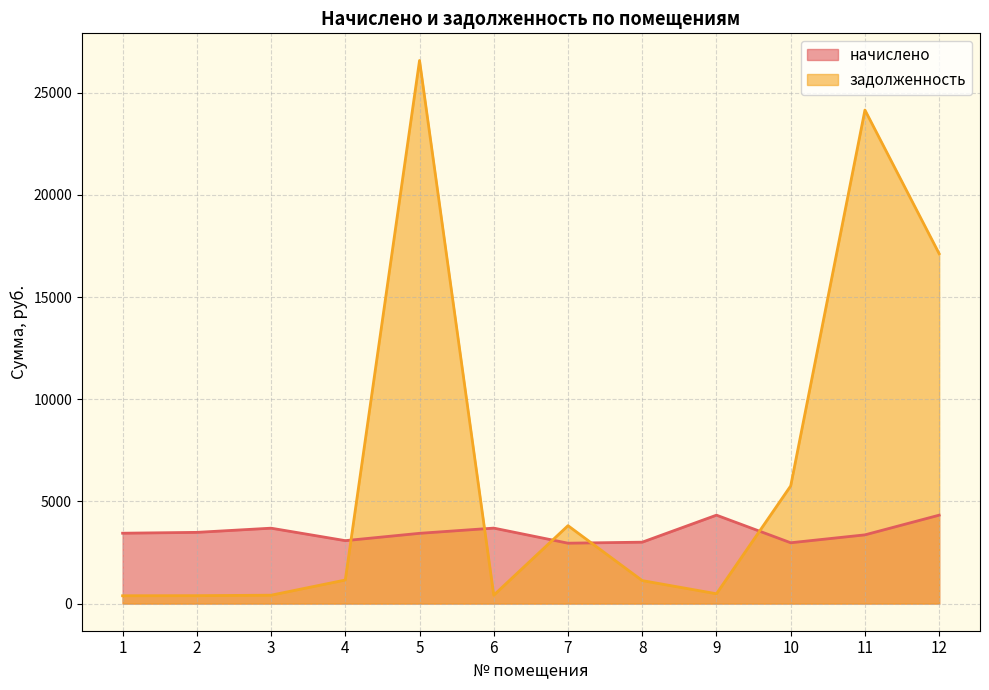

True or false: начислено has a value of 3005.2 at 8.

True